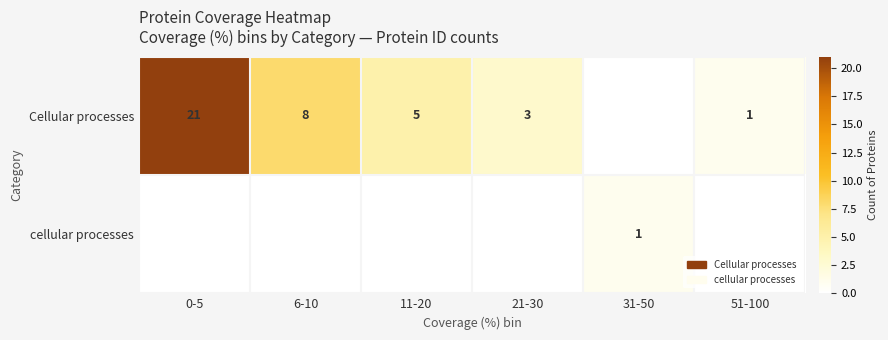

Is it true that Cellular processes equals 1 at 11-20?

False